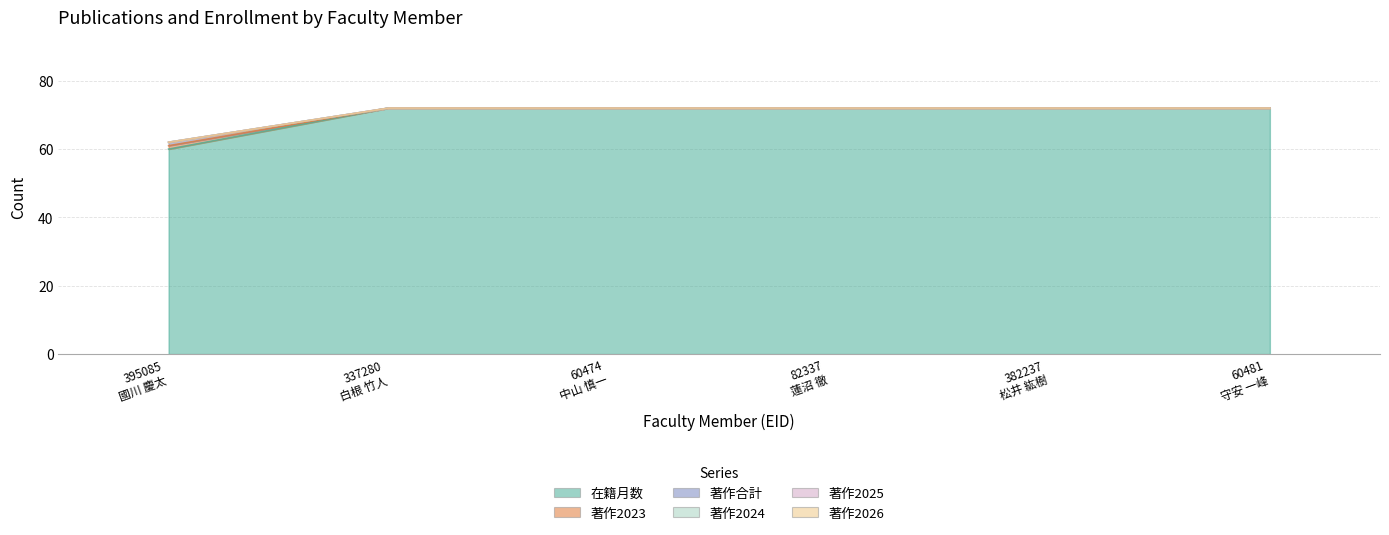

At which label is 著作合計 closest to 67?

395085 國川 慶太